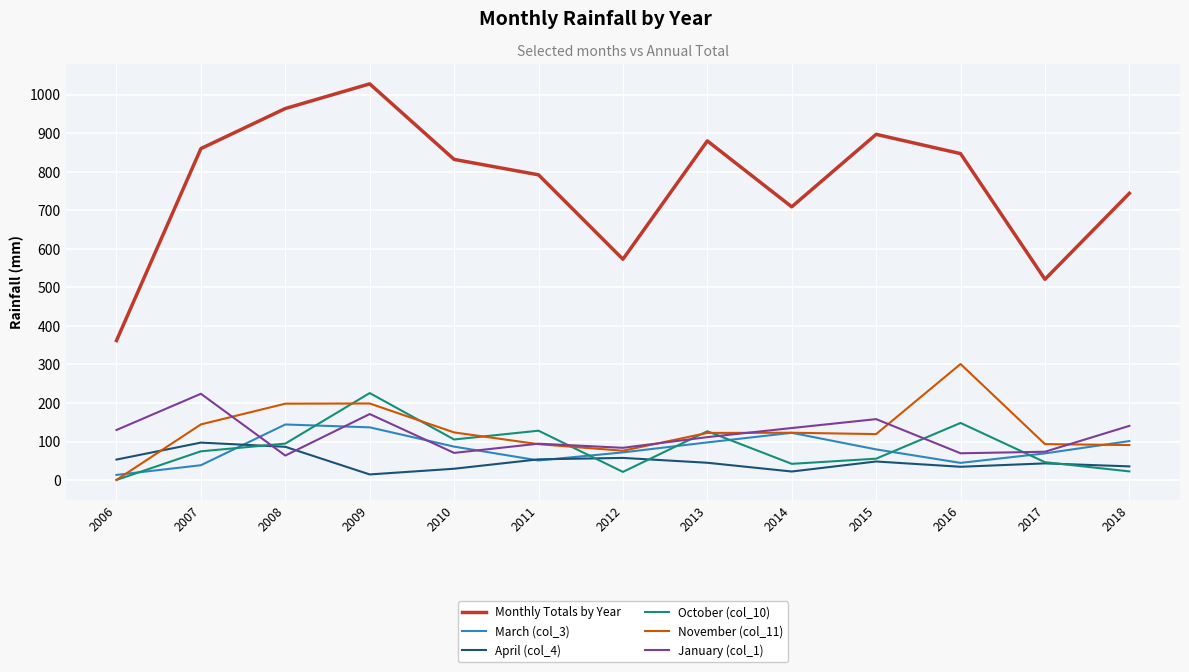

What is the sum of all January (col_1) values?

1526.7